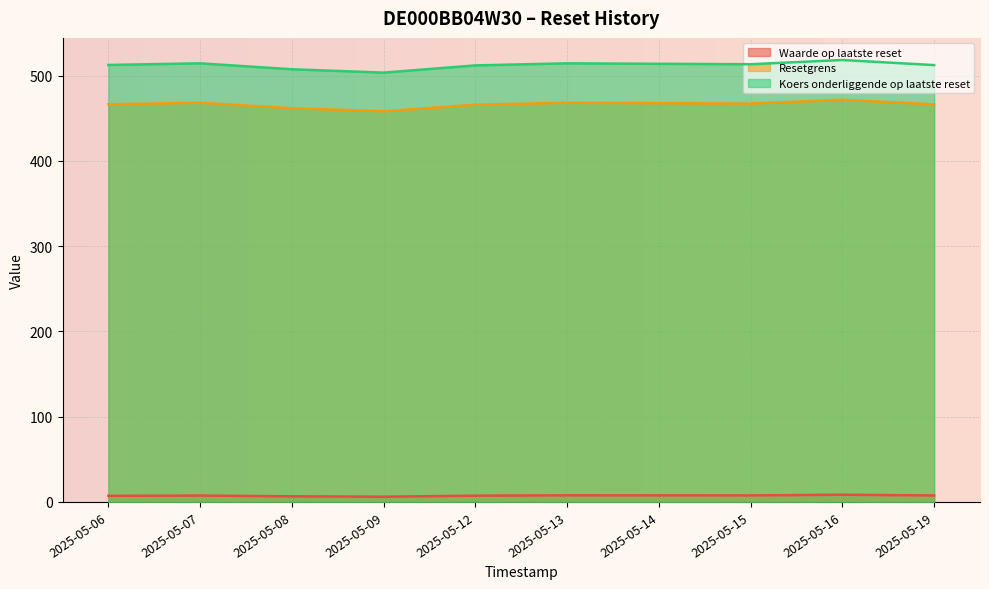

Which series changed the most between 2025-05-09 and 2025-05-16?

Koers onderliggende op laatste reset